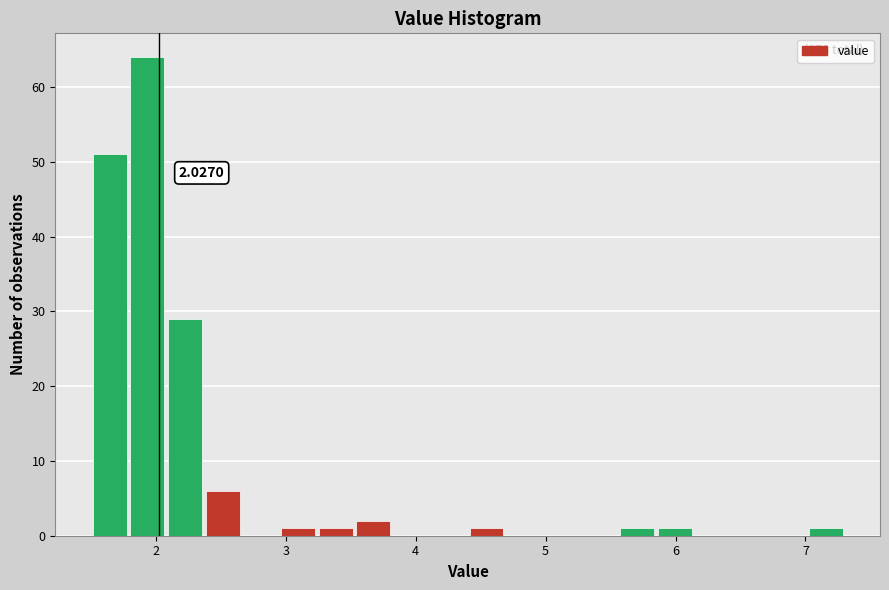

Around what value on the x-axis is the tallest bar? Give the approximate position of its centre, as read against the axis.

1.9